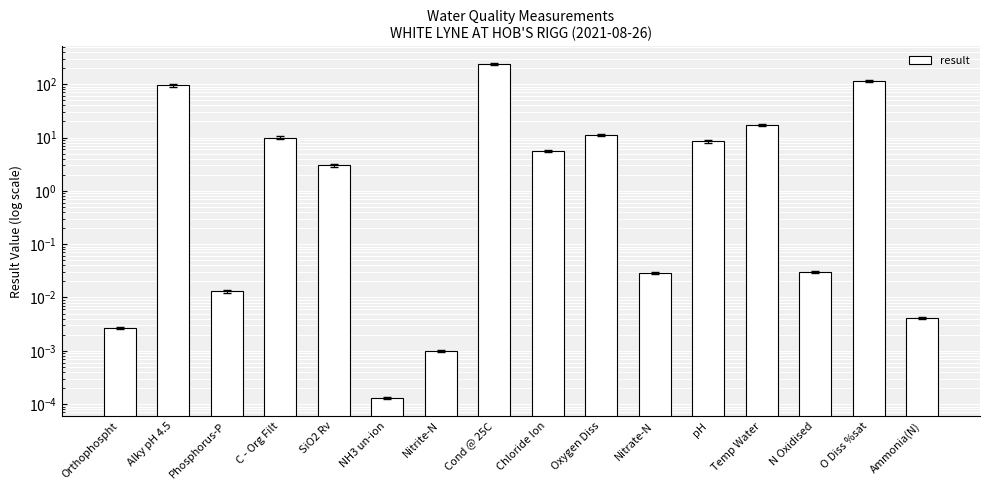

What is the label of the 7th bar from the left?

Nitrite-N